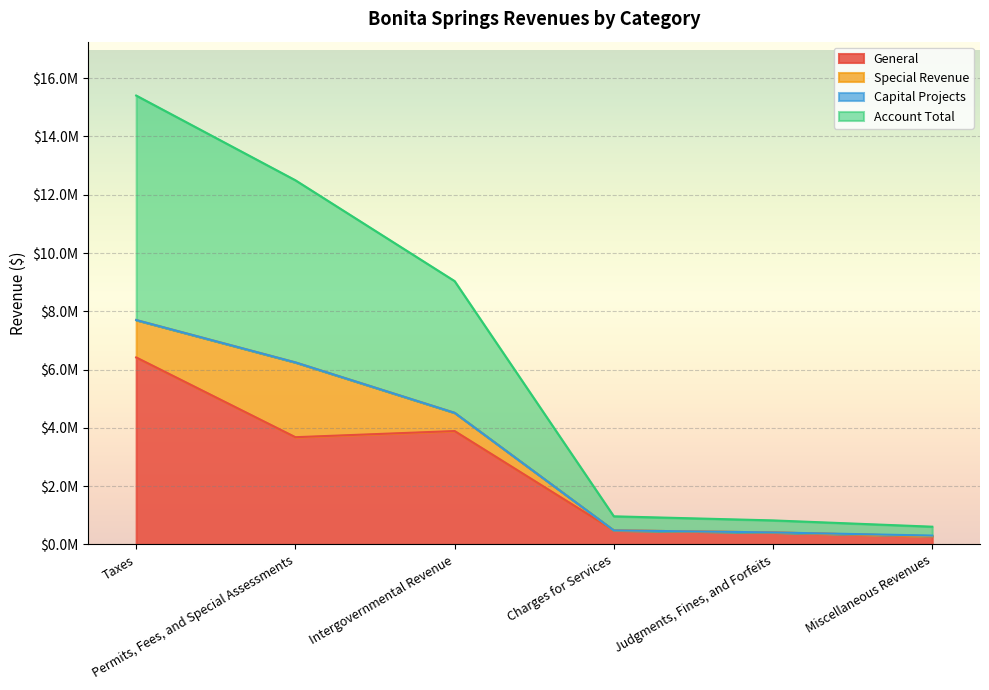

What is the lowest value of the Account Total series?

304944